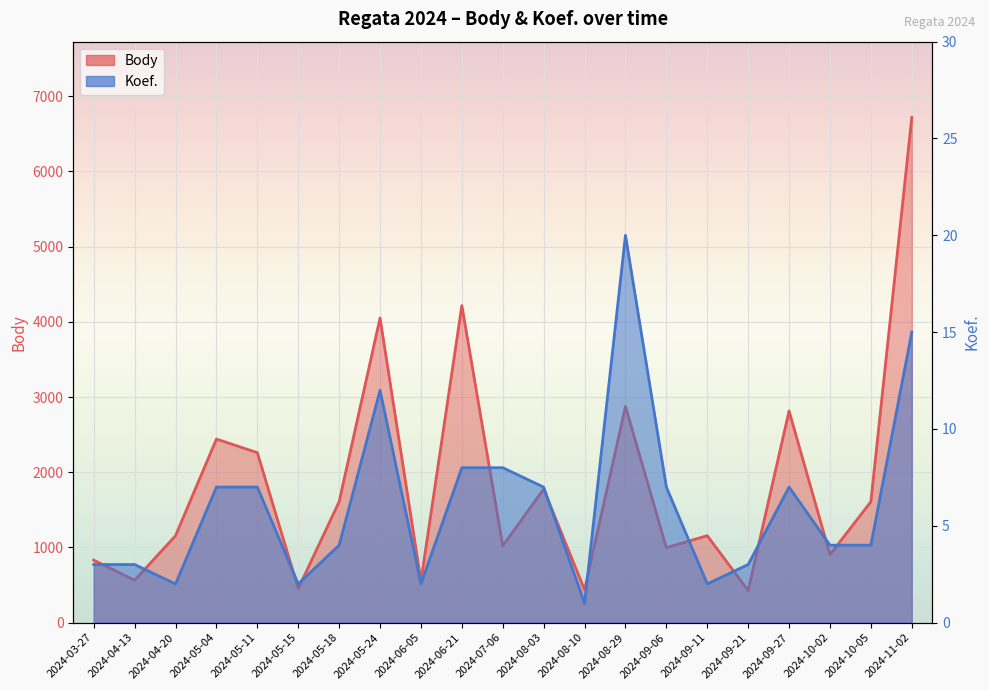

The Body series shows 427 at 2024-09-21. True or false?

True